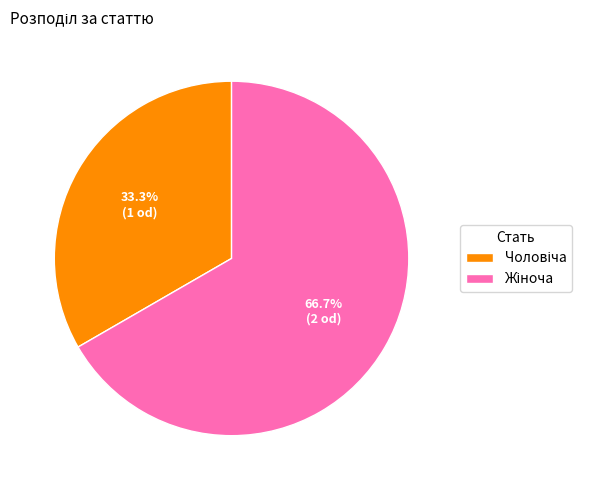

How many slices are in this pie chart?

2